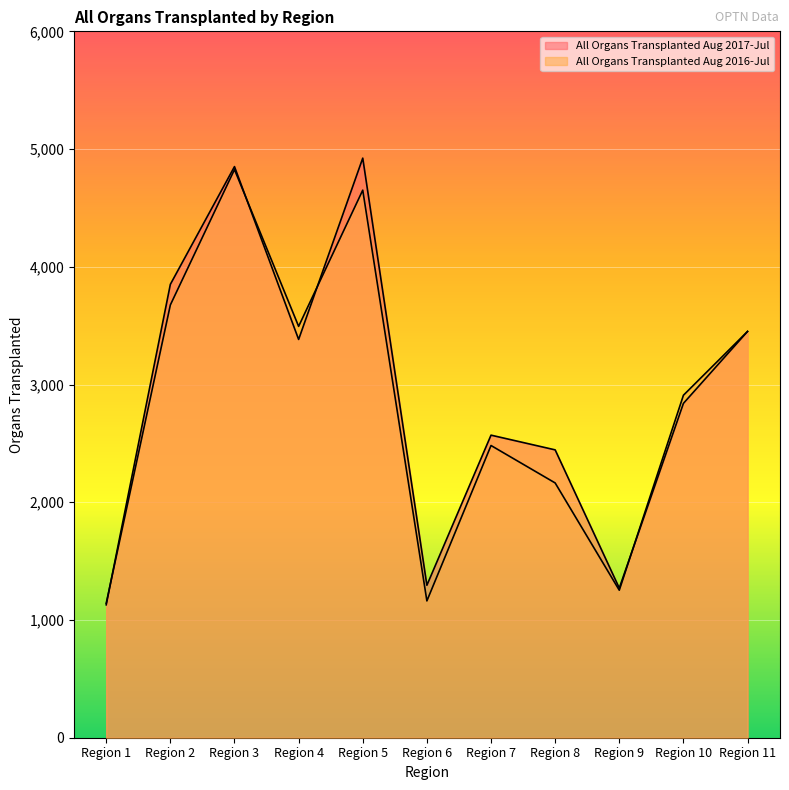

Which series ends up on top after the final intersection of All Organs Transplanted Aug 2016-Jul and All Organs Transplanted Aug 2017-Jul?

All Organs Transplanted Aug 2016-Jul